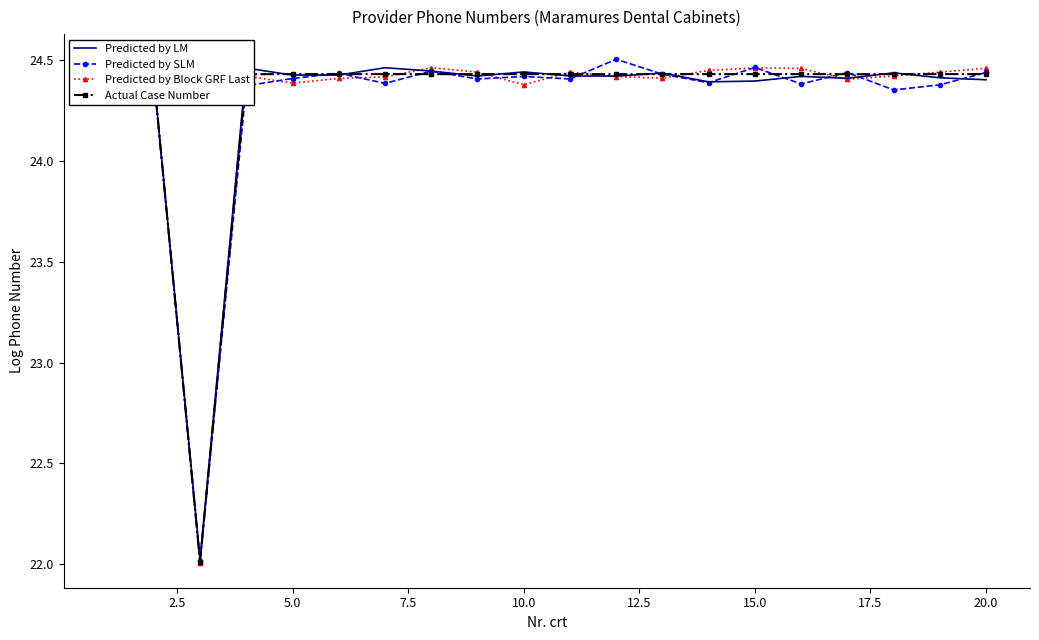

What is the minimum value shown in the chart?

22.0